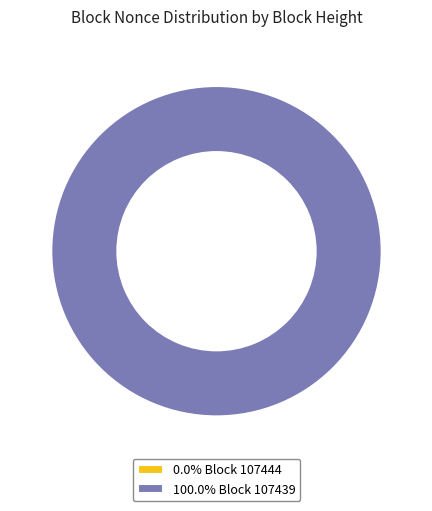

Is there a majority slice in this chart?

Yes